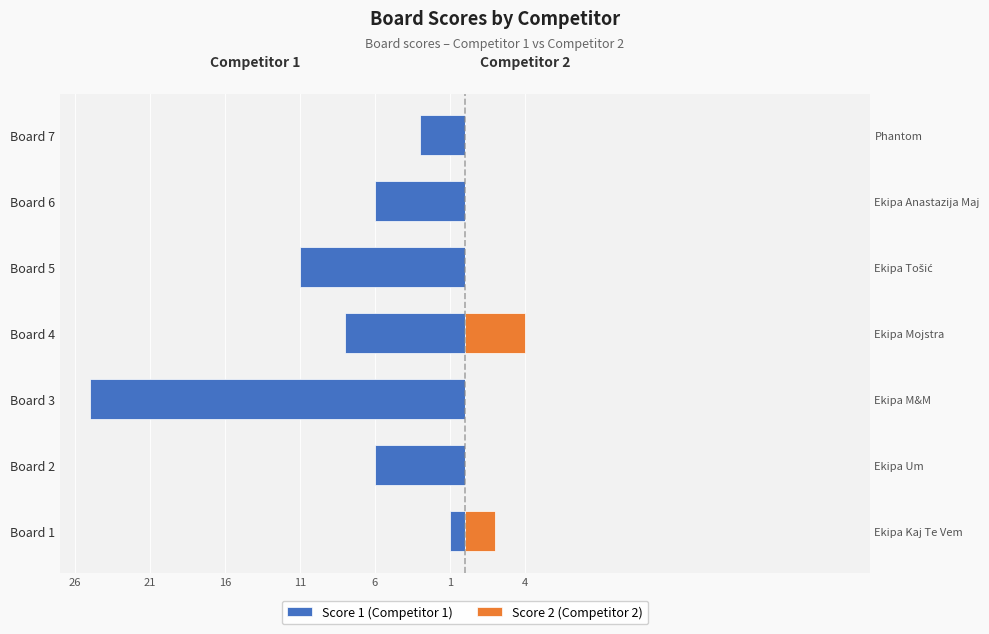

What is the maximum value for Score 2 (Competitor 2)?

4